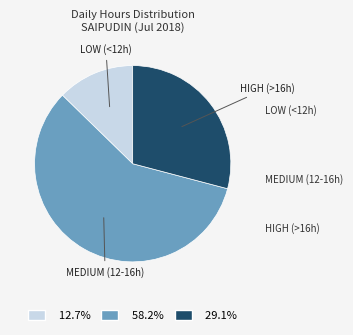

Is there a majority slice in this chart?

Yes